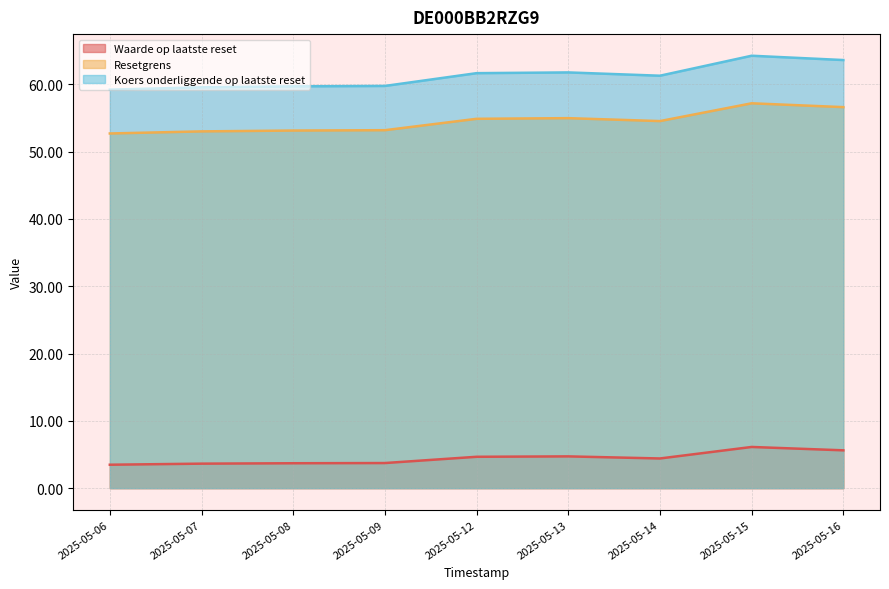

What is the difference between the highest and lowest values at 2025-05-09?

56.0